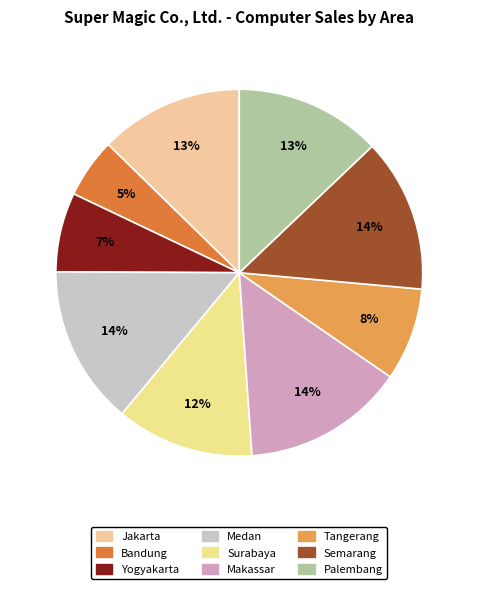

How many segments does this pie chart have?

9